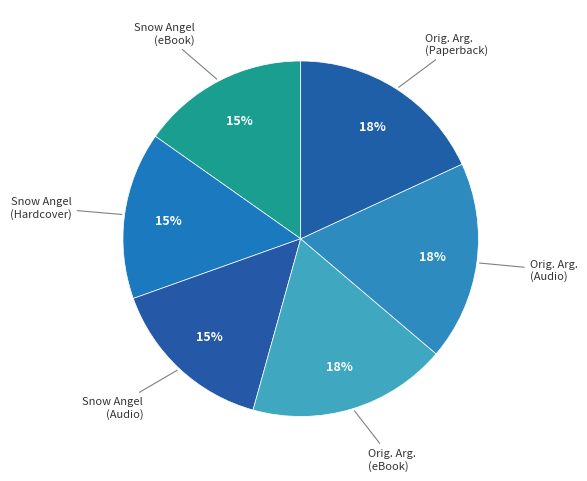

How many segments does this pie chart have?

6